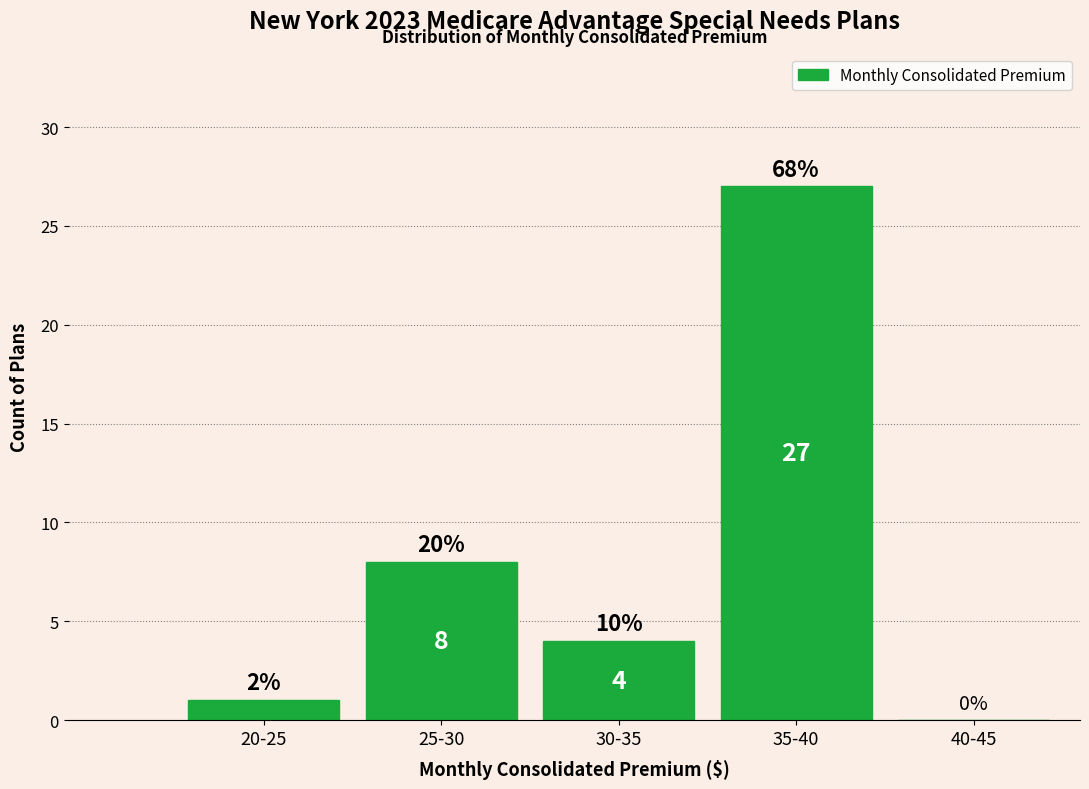

Reading left to right, list all the values displayed in this chart.

20-25=1	25-30=8	30-35=4	35-40=27	40-45=0